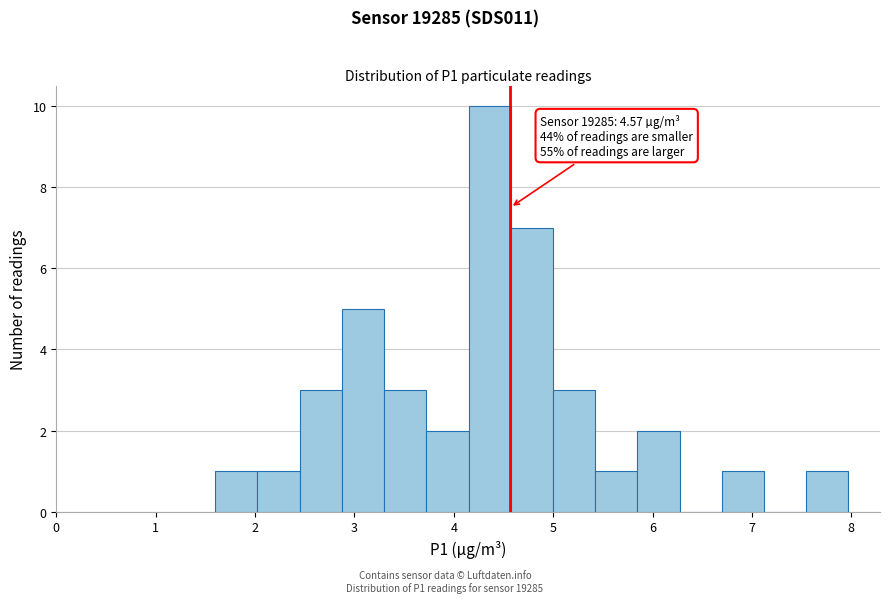

Over which range of the x-axis is the bar tallest?

4.1 to 4.6